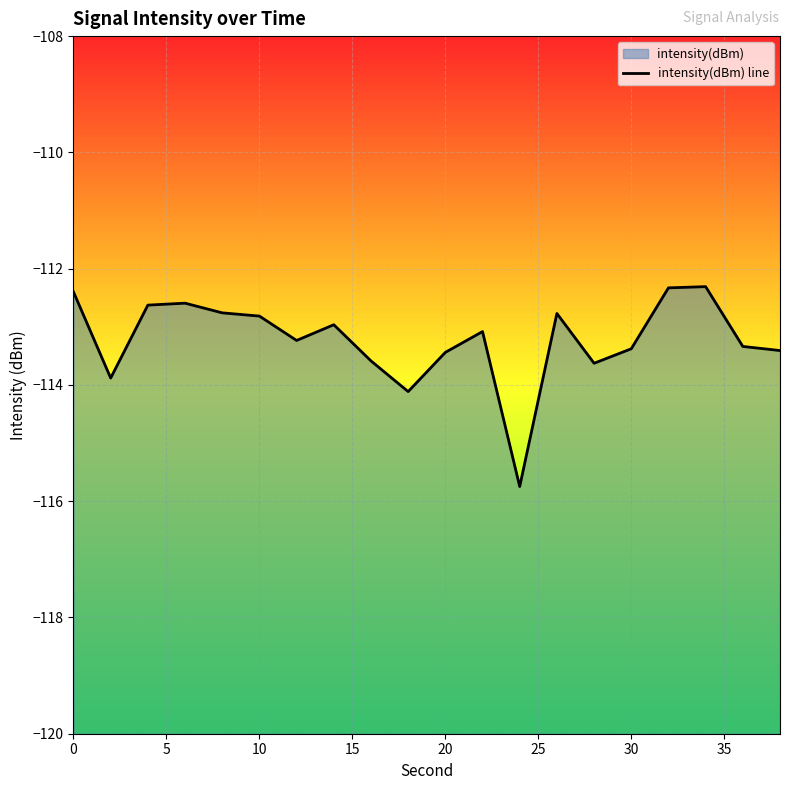

The value at 35 is -43.8. True or false?

False